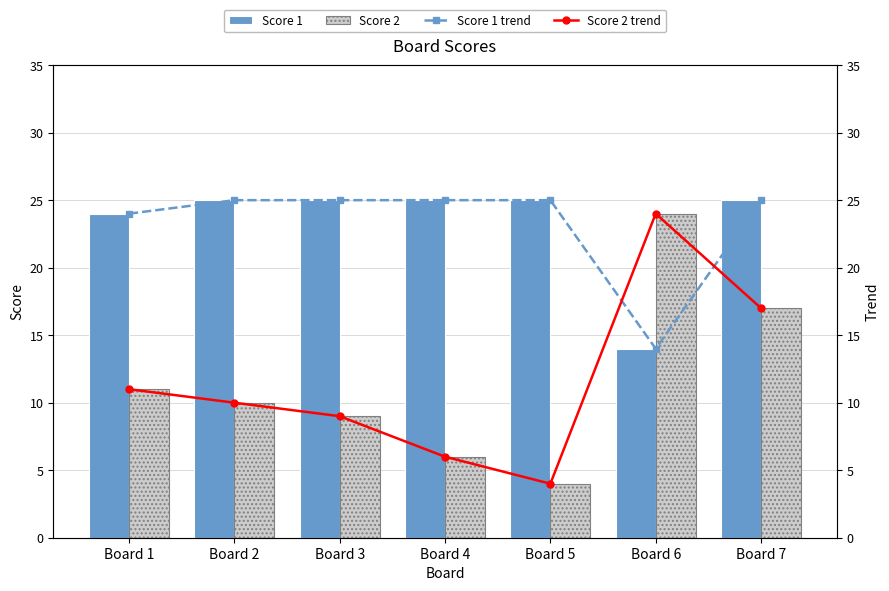

List the labels in order of Score 2 value, largest first.

Board 6, Board 7, Board 1, Board 2, Board 3, Board 4, Board 5